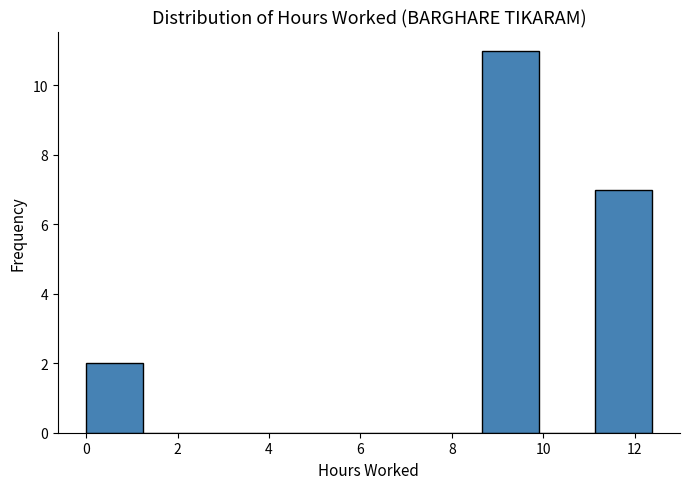

Reading left to right, list every bar in this chart as the range it spans on the x-axis followed by its height. Neither the bar edges nor the heights are printed on the chart, so give them approximately, as read against the axes.

0.0 to 1.2: 2
1.2 to 2.4: 0
2.4 to 3.8: 0
3.8 to 5.0: 0
5.0 to 6.2: 0
6.2 to 7.4: 0
7.4 to 8.6: 0
8.6 to 9.8: 11
9.8 to 11.2: 0
11.2 to 12.4: 7